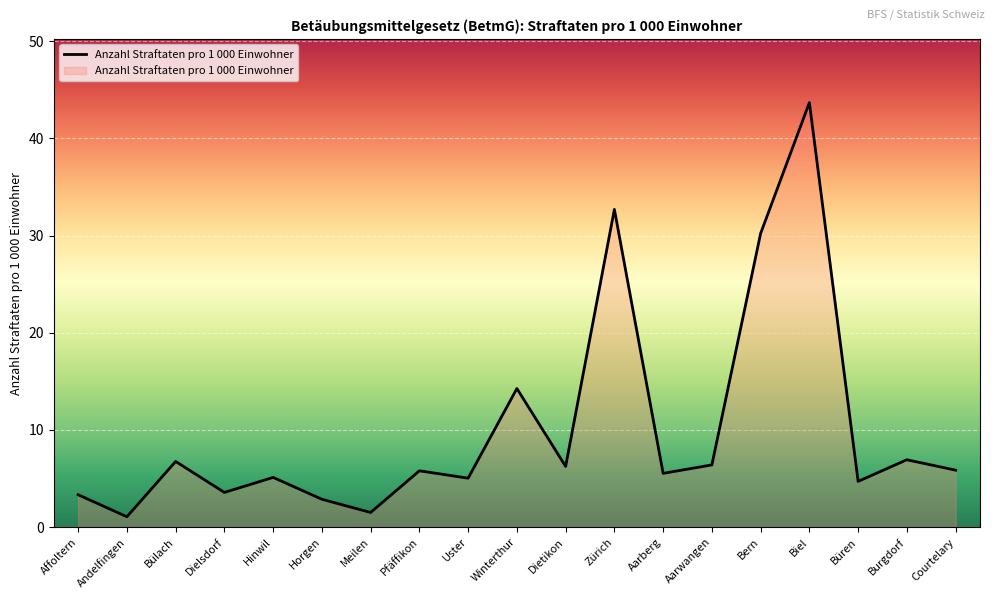

At which category does the data reach its first local peak?

Bülach